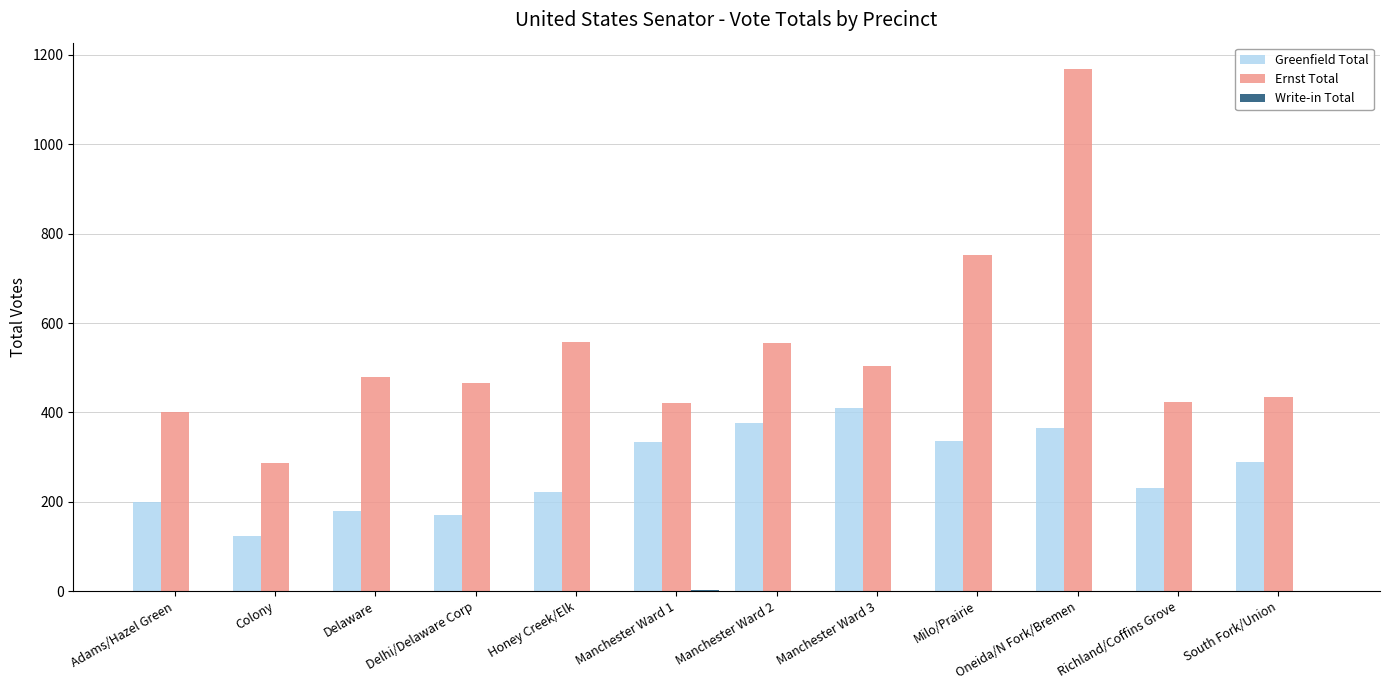

What is the greatest value displayed?

1169